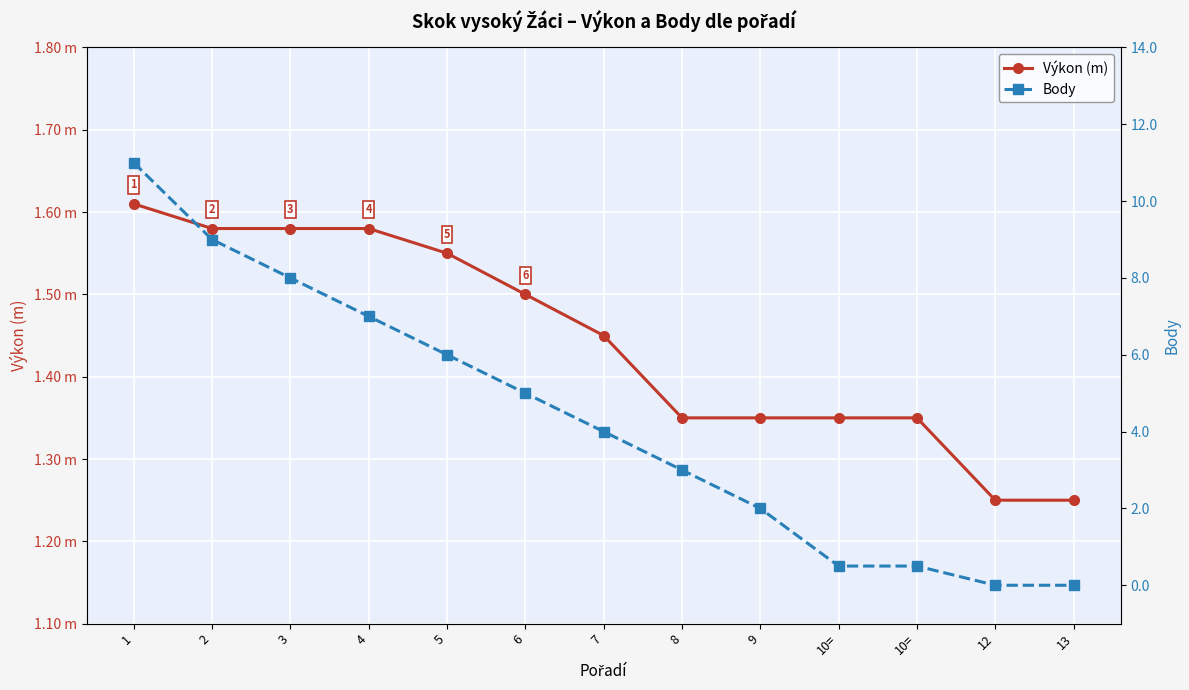

What is the label of the 12th point from the left?

12